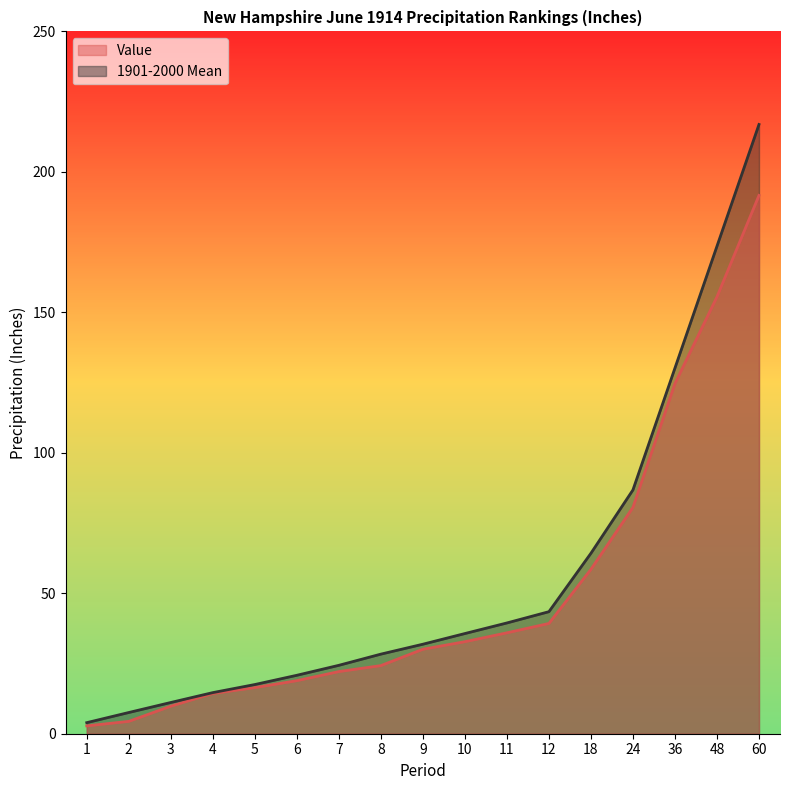

Reading left to right, extract all data points from this chart.

Value: 1=2.8	2=4.4	3=9.8	4=14.3	5=16.4	6=18.9	7=22.1	8=24.2	9=30.1	10=32.8	11=35.9	12=39.2	18=58.5	24=80.6	36=124.7	48=155.5	60=191.6
1901-2000 Mean: 1=3.9	2=7.5	3=11.1	4=14.6	5=17.5	6=20.8	7=24.4	8=28.3	9=31.9	10=35.7	11=39.4	12=43.4	18=64.2	24=86.8	36=130.2	48=173.6	60=216.9